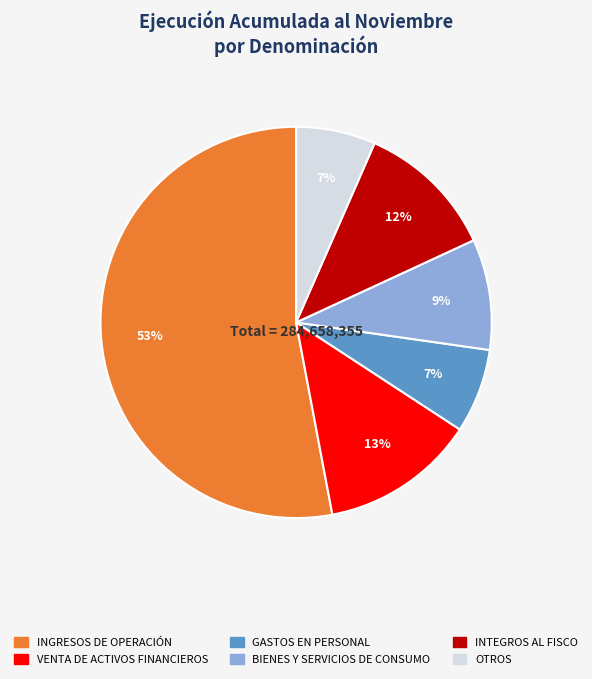

To the nearest percent, what is the average slice percentage?

17%